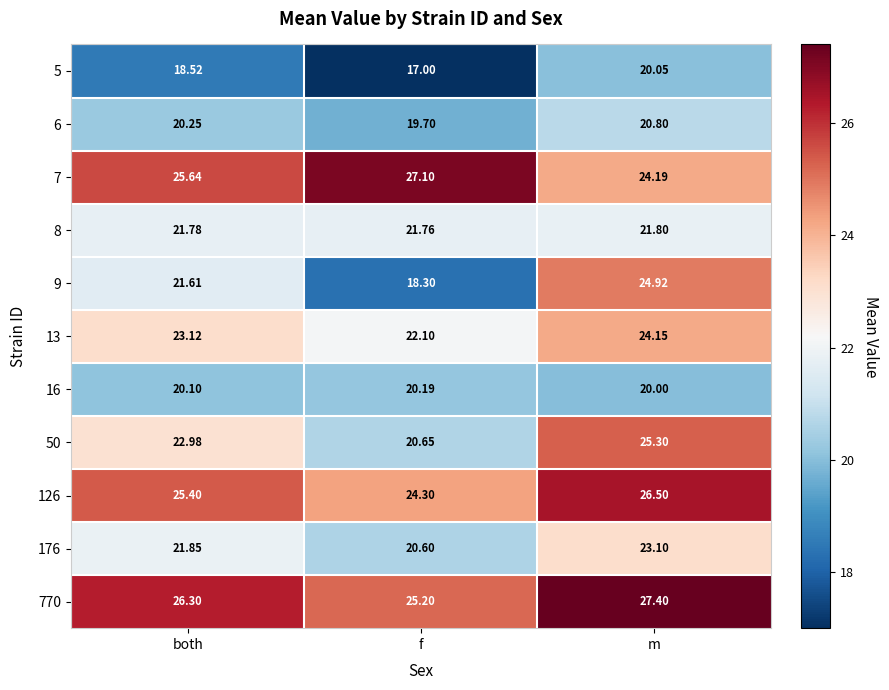

Which category has the lowest value in the 8 series?

f